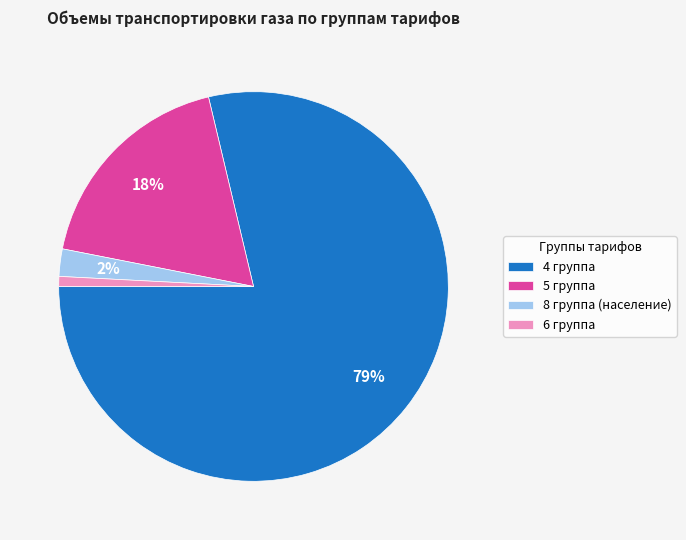

How many segments does this pie chart have?

4